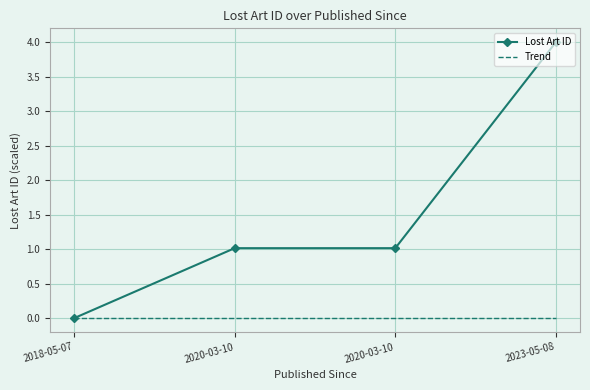

Reading left to right, transcribe all the data shown in this chart.

Lost Art ID: 2018-05-07=0.0	2020-03-10=1.0	2020-03-10=1.0	2023-05-08=4.0
Trend: 2018-05-07=0.0	2020-03-10=0.0	2020-03-10=0.0	2023-05-08=0.0